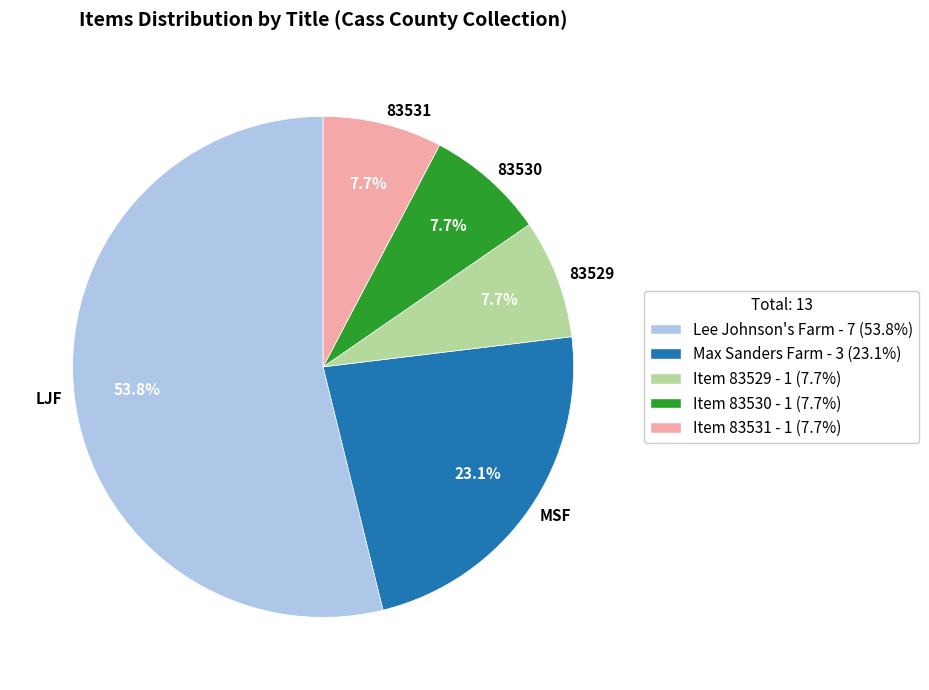

Which has a higher value, 83531 or MSF?

MSF